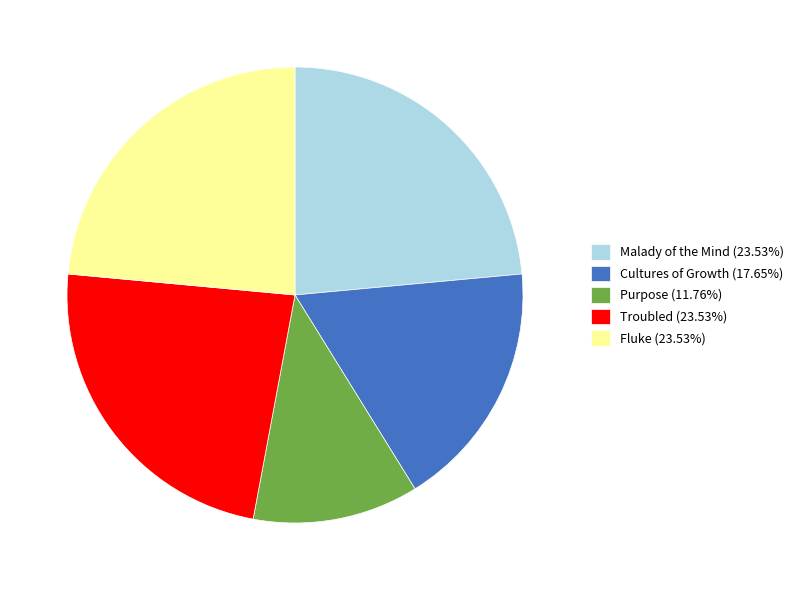

Combined, do Cultures of Growth (17.65%) and Troubled (23.53%) account for over 50%?

No